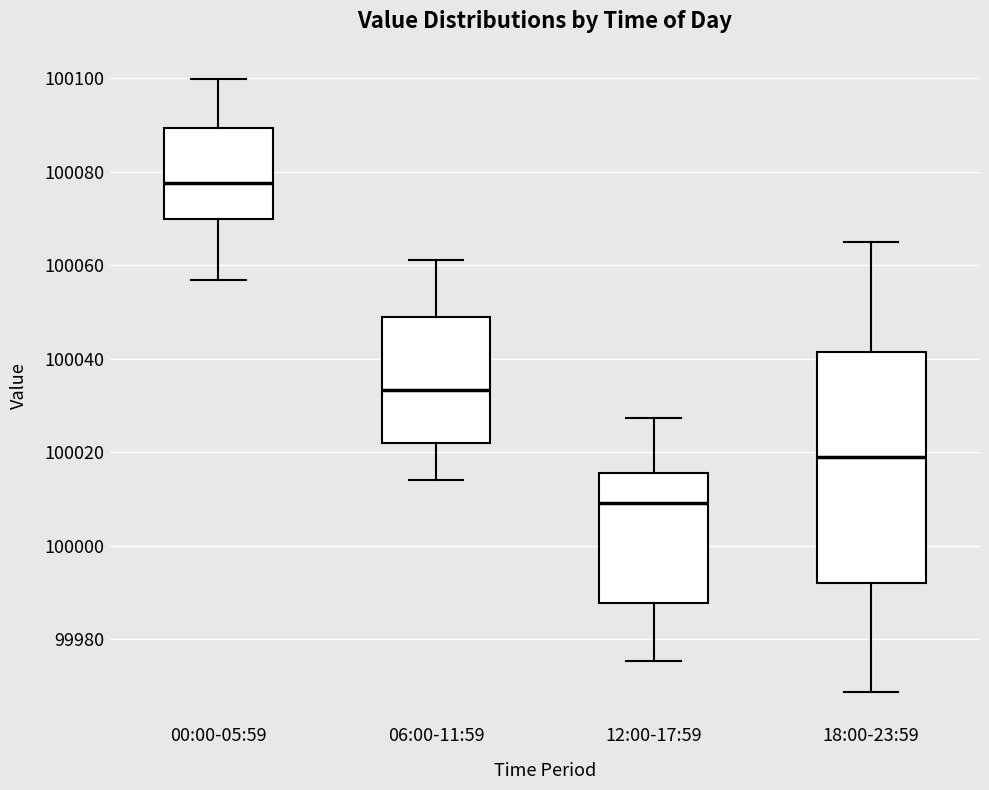

Reading left to right, transcribe this box plot: for each box, give where its median line is, the range the box spans, and where its two whiskers end, as read against the y-axis. The values are not printed on the chart, so give them approximately, as read against the axis.

00:00-05:59: median 100078, box 100070 to 100090, whiskers 100056 to 100100
06:00-11:59: median 100034, box 100022 to 100048, whiskers 100014 to 100062
12:00-17:59: median 100010, box 99988 to 100016, whiskers 99976 to 100028
18:00-23:59: median 100018, box 99992 to 100042, whiskers 99968 to 100064